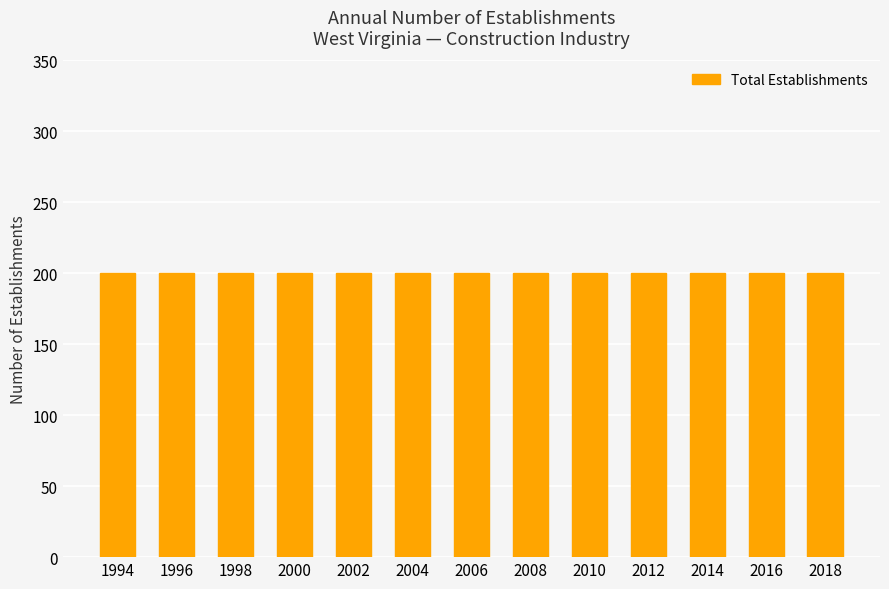

True or false: Total Gross Job Gains has a value of 200 at 2006.

True